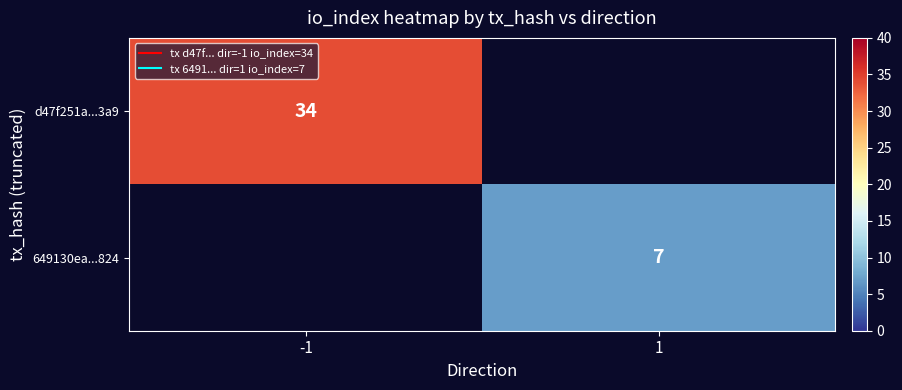

How many values in 649130ea...824 are above zero?

1